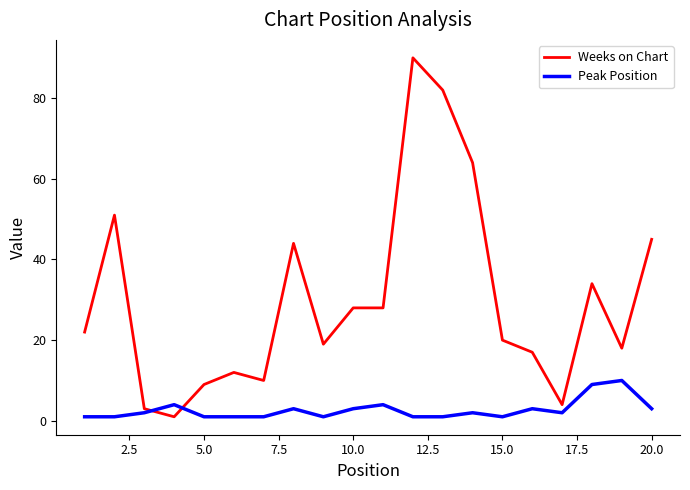

How many intersections are there between Peak Position and Weeks on Chart?

2